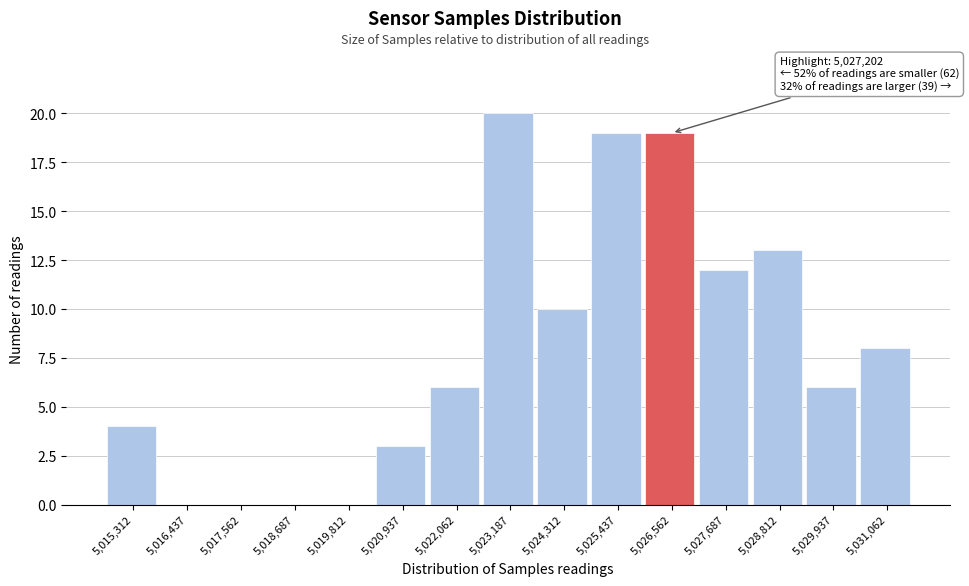

Reading left to right, extract all data points from this chart.

5,015,312=4	5,016,437=0	5,017,562=0	5,018,687=0	5,019,812=0	5,020,937=3	5,022,062=6	5,023,187=20	5,024,312=10	5,025,437=19	5,026,562=19	5,027,687=12	5,028,812=13	5,029,937=6	5,031,062=8